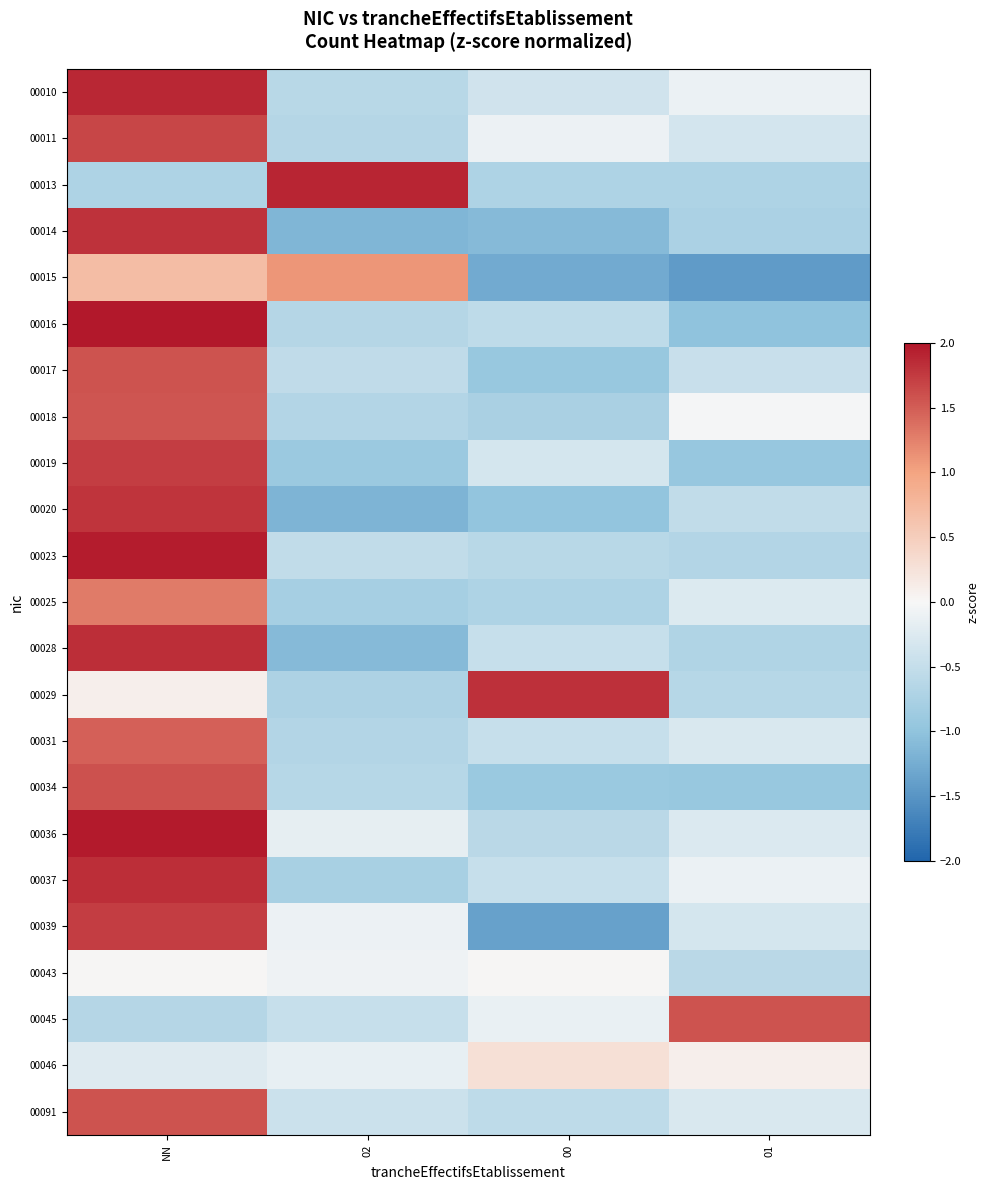

Reading left to right, list all the values displayed in this chart.

00010: NN=1.9	02=-0.6	00=-0.4	01=-0.1
00011: NN=1.7	02=-0.6	00=-0.1	01=-0.3
00013: NN=-0.7	02=1.9	00=-0.7	01=-0.7
00014: NN=1.8	02=-1.2	00=-1.1	01=-0.7
00015: NN=0.7	02=1.1	00=-1.3	01=-1.4
00016: NN=2.2	02=-0.6	00=-0.6	01=-1.0
00017: NN=1.6	02=-0.5	00=-0.9	01=-0.5
00018: NN=1.6	02=-0.7	00=-0.8	01=-0.0
00019: NN=1.7	02=-0.9	00=-0.3	01=-0.9
00020: NN=1.8	02=-1.2	00=-1.0	01=-0.5
00023: NN=2.0	02=-0.5	00=-0.6	01=-0.7
00025: NN=1.3	02=-0.8	00=-0.7	01=-0.3
00028: NN=1.8	02=-1.1	00=-0.5	01=-0.7
00029: NN=0.1	02=-0.7	00=1.8	01=-0.6
00031: NN=1.5	02=-0.7	00=-0.5	01=-0.3
00034: NN=1.6	02=-0.6	00=-0.9	01=-0.9
00036: NN=2.0	02=-0.2	00=-0.6	01=-0.3
00037: NN=1.8	02=-0.8	00=-0.5	01=-0.1
00039: NN=1.7	02=-0.1	00=-1.4	01=-0.3
00043: NN=0.0	02=-0.1	00=0.0	01=-0.6
00045: NN=-0.6	02=-0.5	00=-0.1	01=1.6
00046: NN=-0.2	02=-0.2	00=0.3	01=0.1
00091: NN=1.6	02=-0.4	00=-0.5	01=-0.3